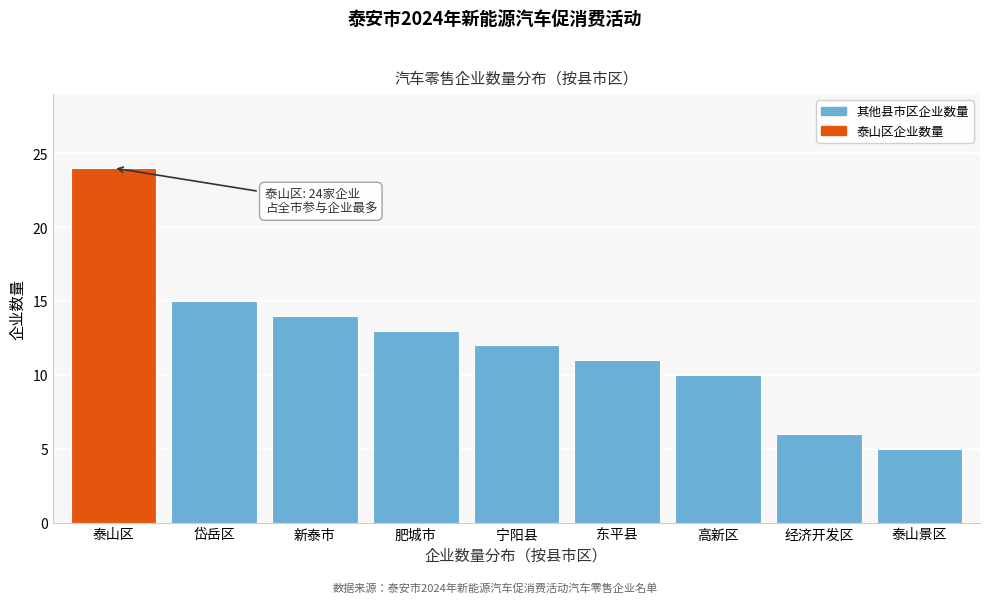

Reading left to right, what are all the values shown in this chart?

泰山区=24	岱岳区=15	新泰市=14	肥城市=13	宁阳县=12	东平县=11	高新区=10	经济开发区=6	泰山景区=5